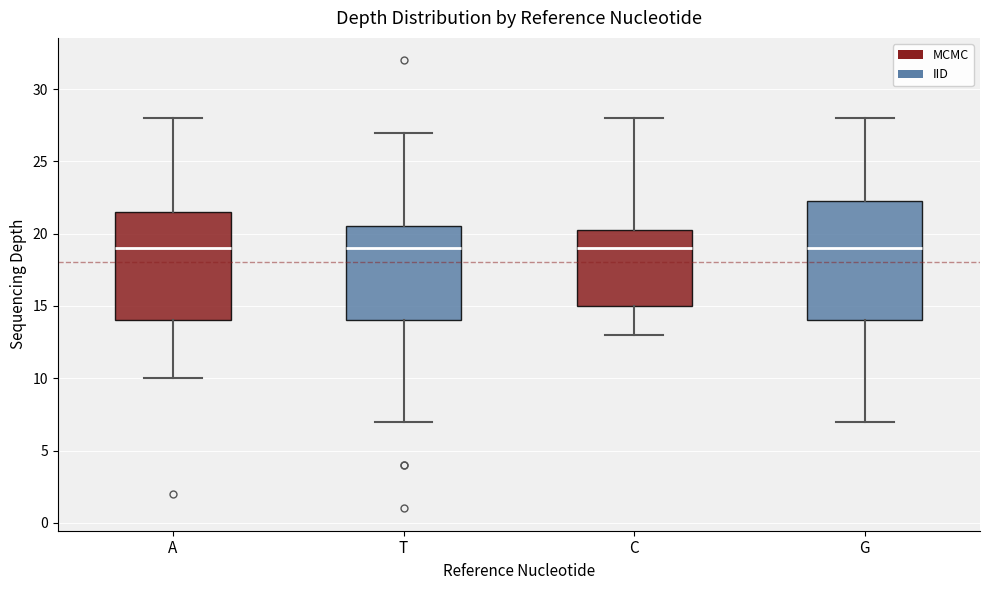

Reading left to right, transcribe this box plot: for each box, give where its median line is, the range the box spans, and where its two whiskers end, as read against the y-axis. The values are not printed on the chart, so give them approximately, as read against the axis.

A: median 19.0, box 14.0 to 21.5, whiskers 10.0 to 28.0
T: median 19.0, box 14.0 to 20.5, whiskers 7.0 to 27.0
C: median 19.0, box 15.0 to 20.5, whiskers 13.0 to 28.0
G: median 19.0, box 14.0 to 22.5, whiskers 7.0 to 28.0